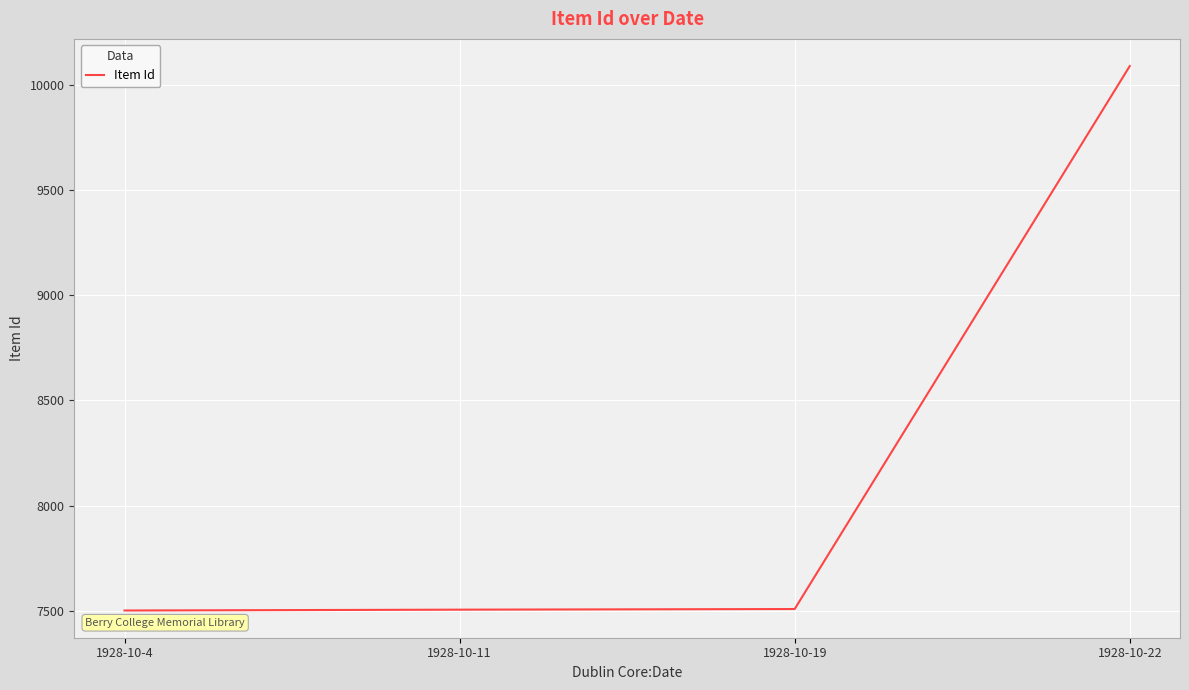

Which has a higher value, 1928-10-22 or 1928-10-19?

1928-10-22